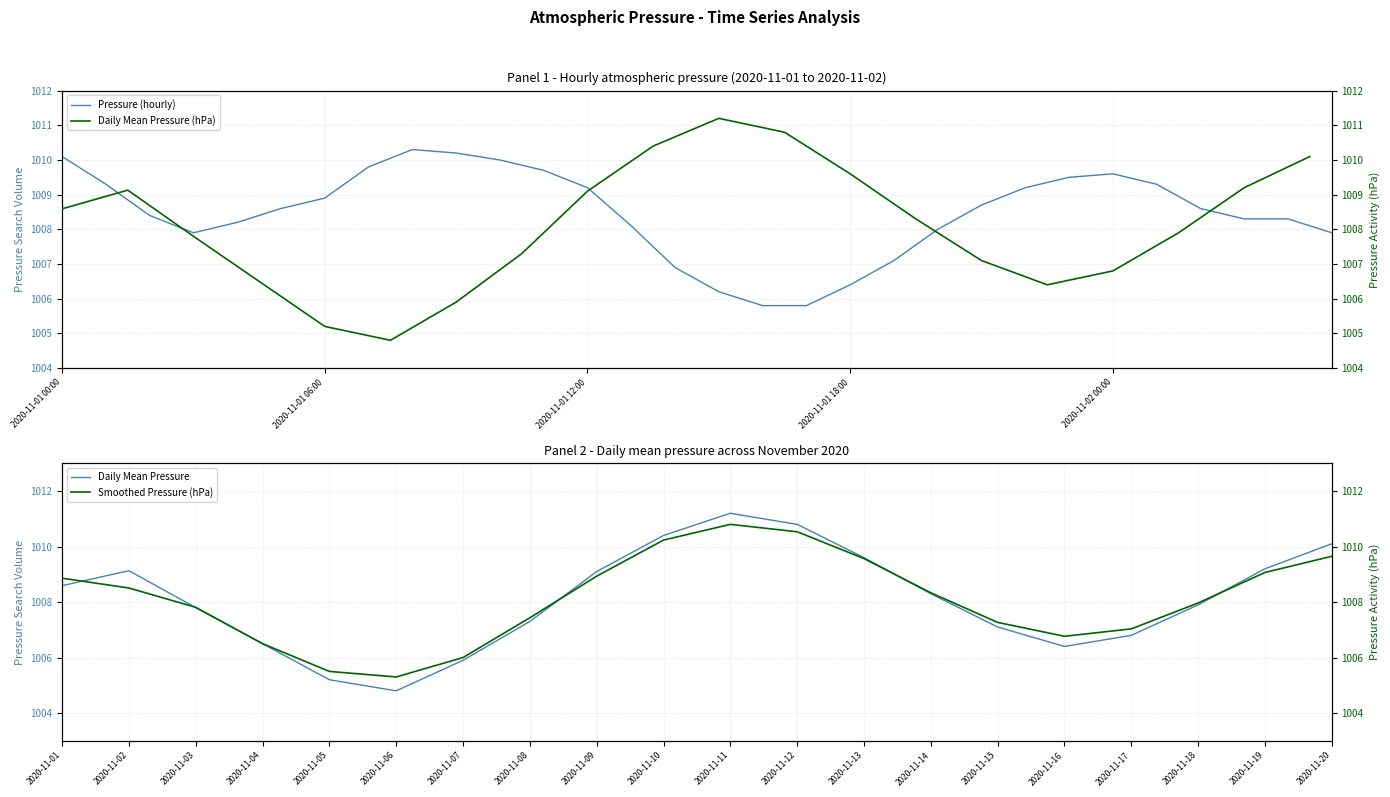

What is the maximum value shown in the chart?

1010.3